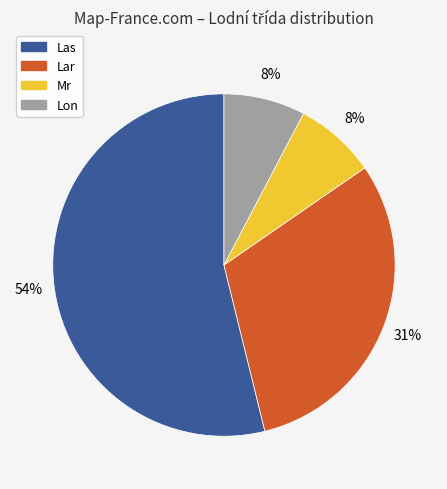

Which slice is the largest?

Las